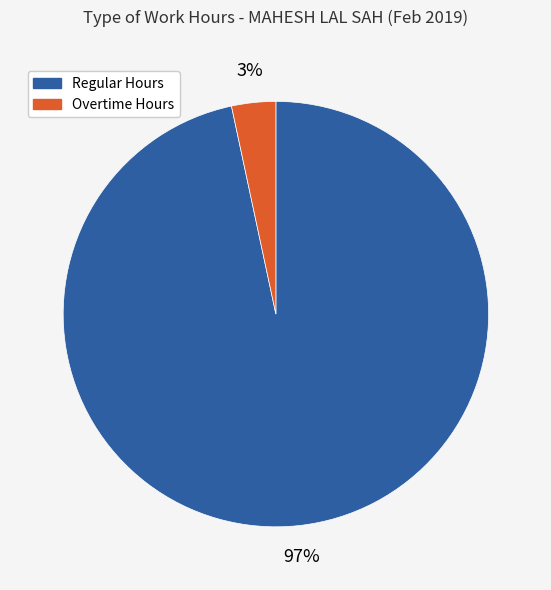

Count the number of slices in the pie.

2